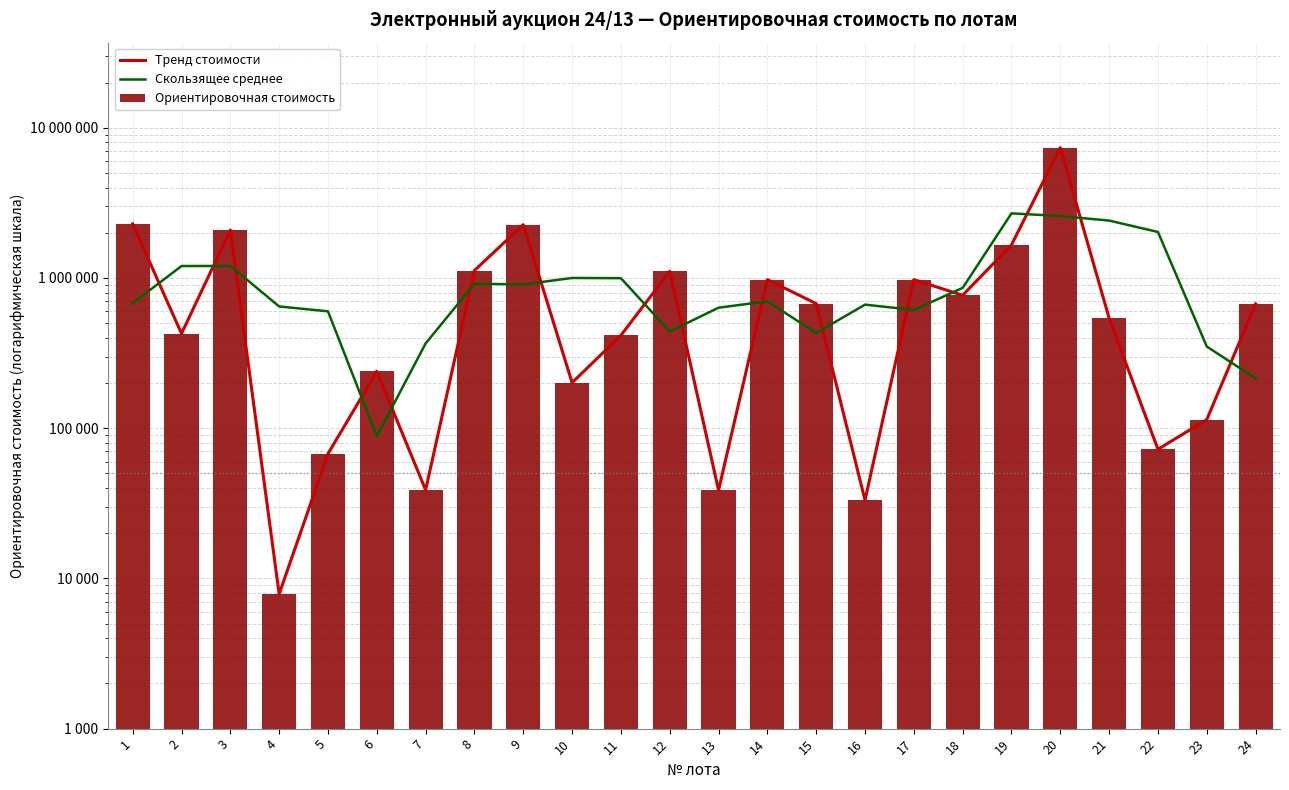

The Ориентировочная стоимость series shows 67509.2 at 5. True or false?

True